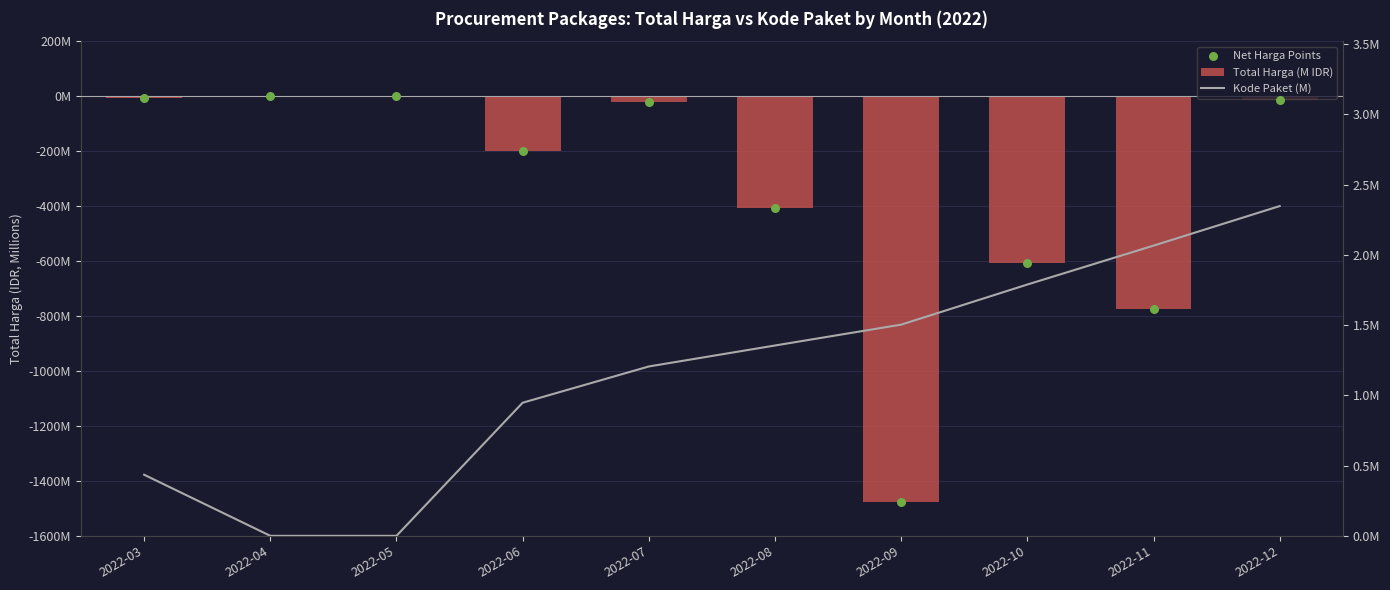

At which category is the sum across all series the highest?

2022-04